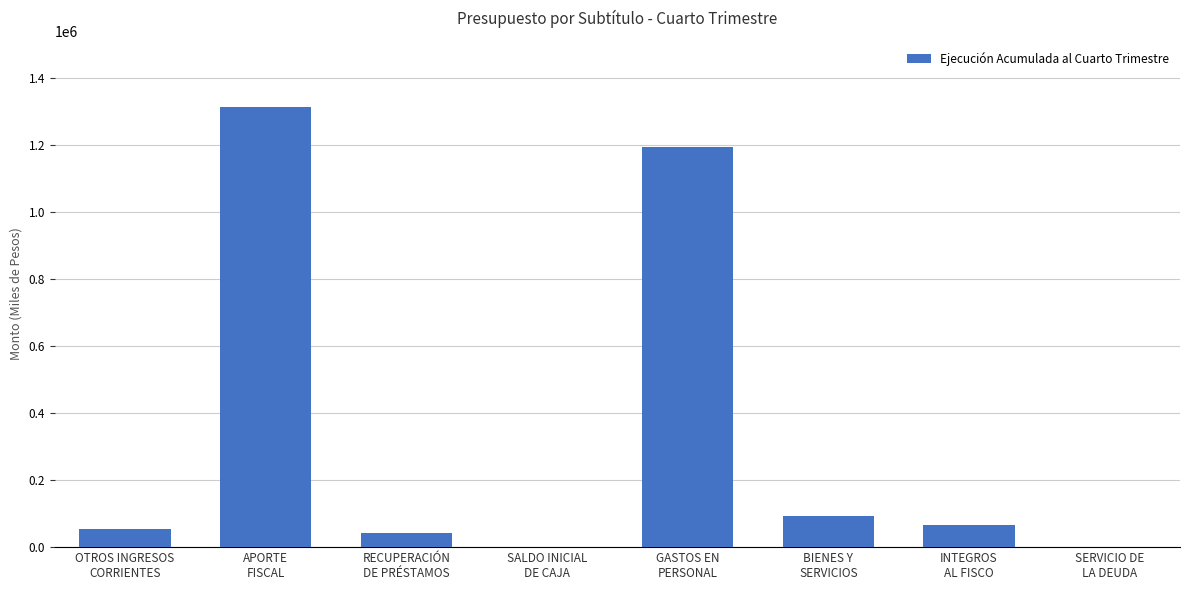

What is the maximum value shown in the chart?

1312818